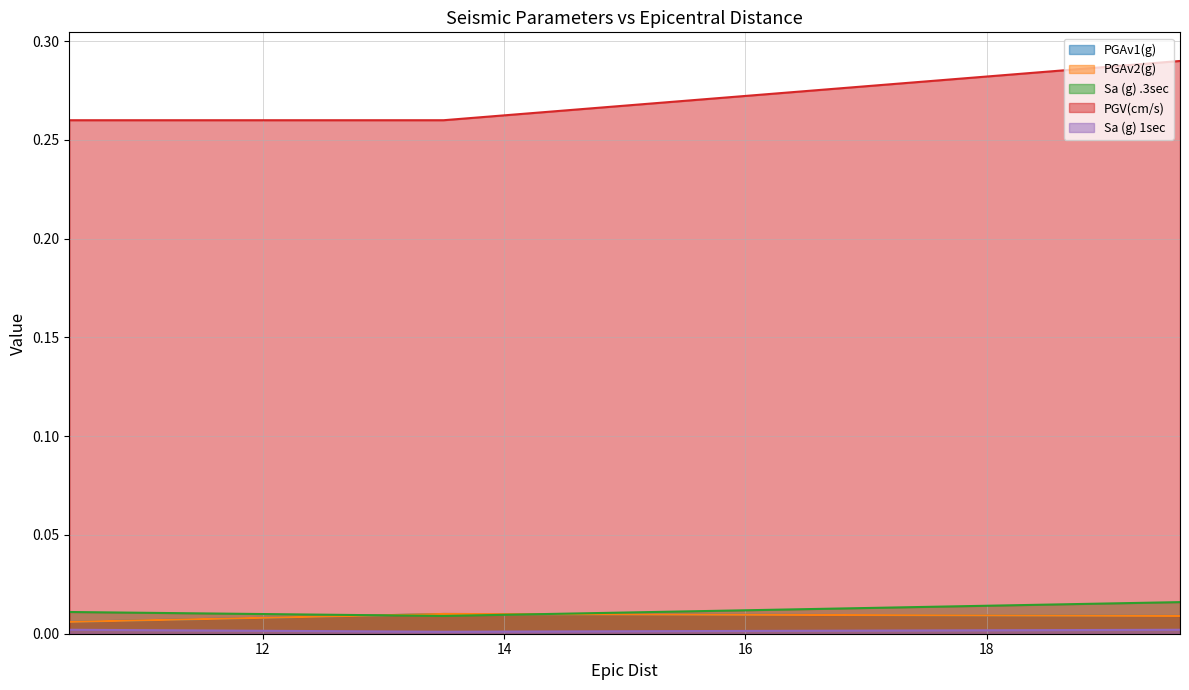

The value of Sa (g) .3sec at 19.6 is 0.0. True or false?

False